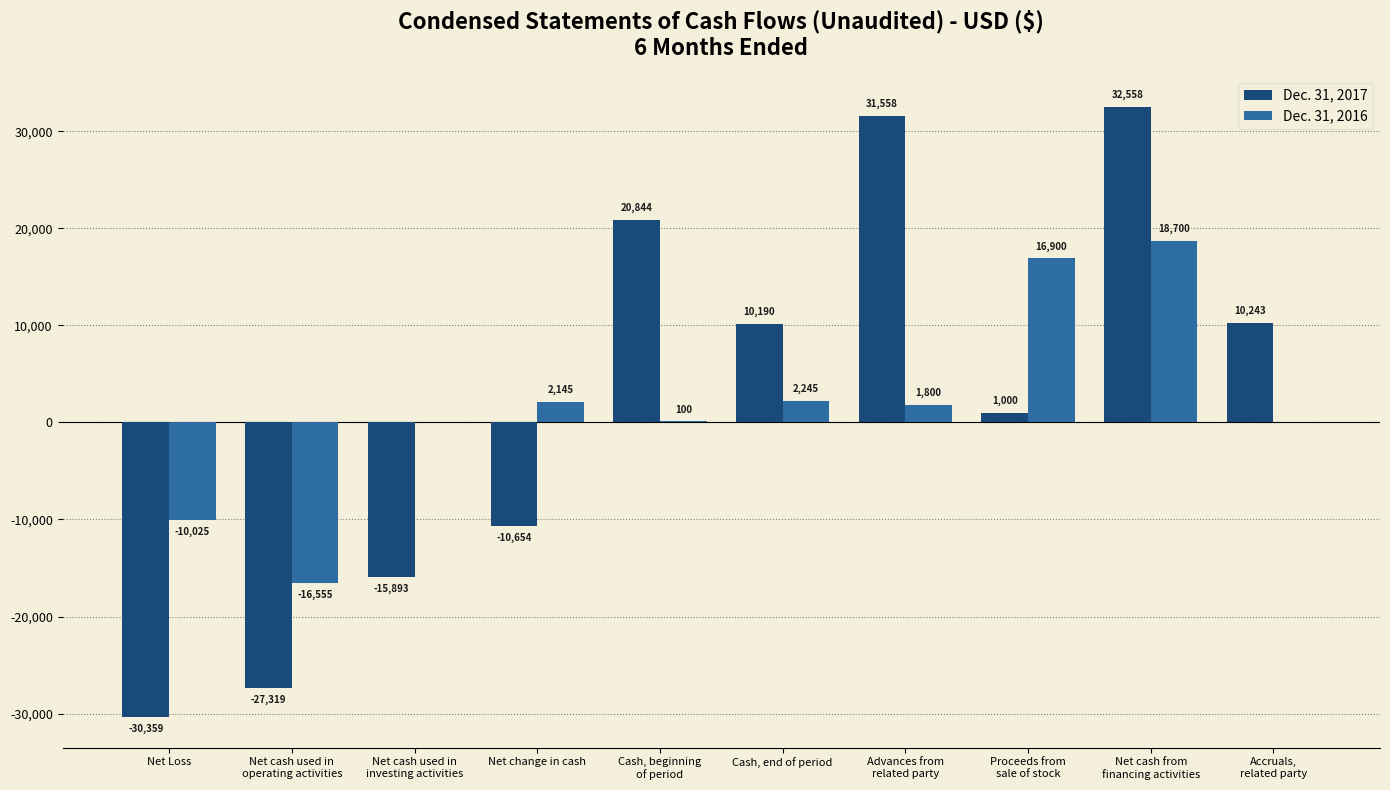

True or false: Dec. 31, 2016 has a value of 1800 at Advances from
related party.

True